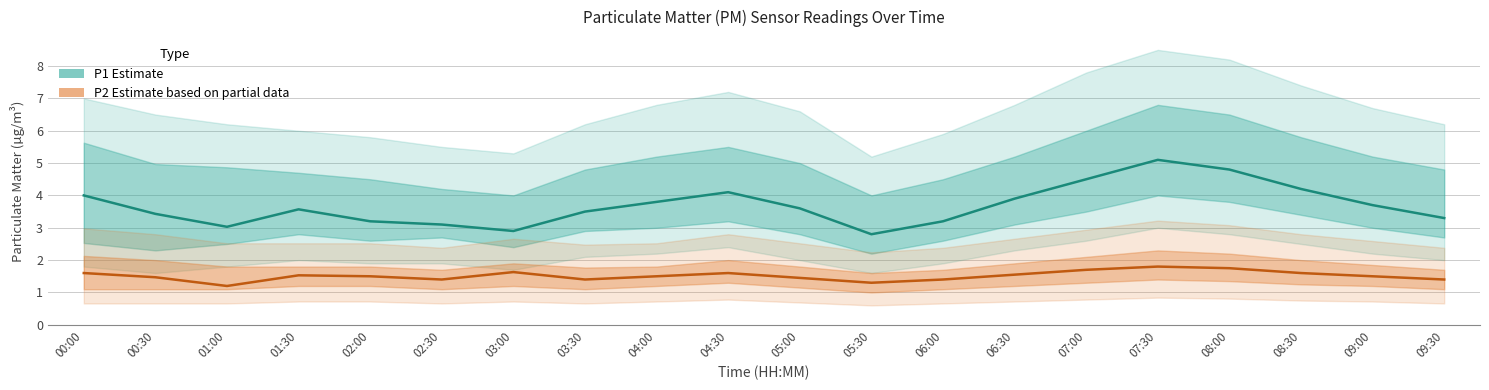

How many data points in P1 (Estimate) are less than 3?

2